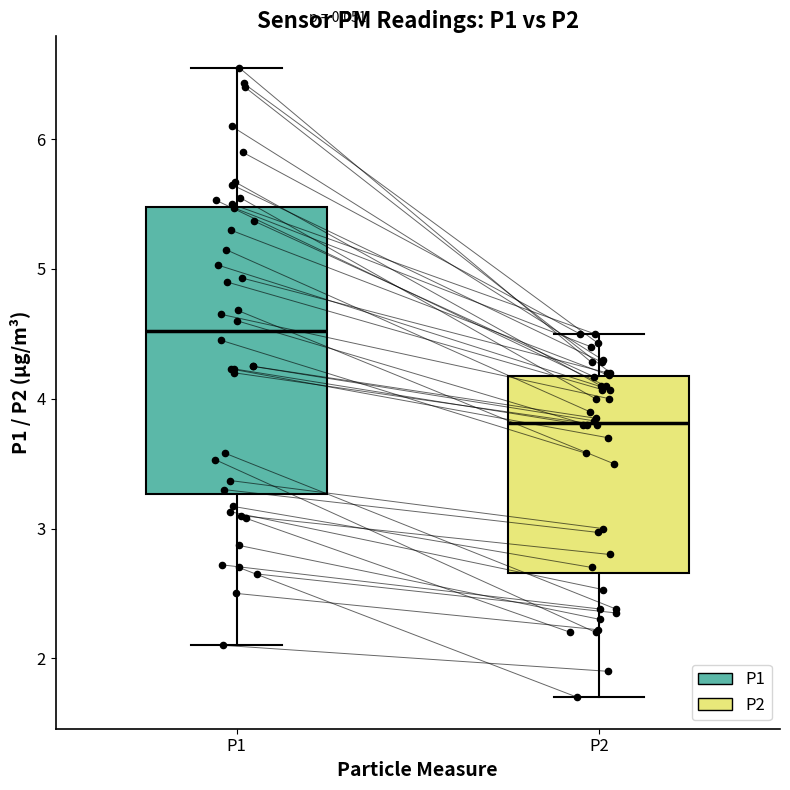

Reading left to right, transcribe this box plot: for each box, give where its median line is, the range the box spans, and where its two whiskers end, as read against the y-axis. The values are not printed on the chart, so give them approximately, as read against the axis.

P1: median 4.5, box 3.3 to 5.5, whiskers 2.1 to 6.6
P2: median 3.8, box 2.7 to 4.2, whiskers 1.7 to 4.5